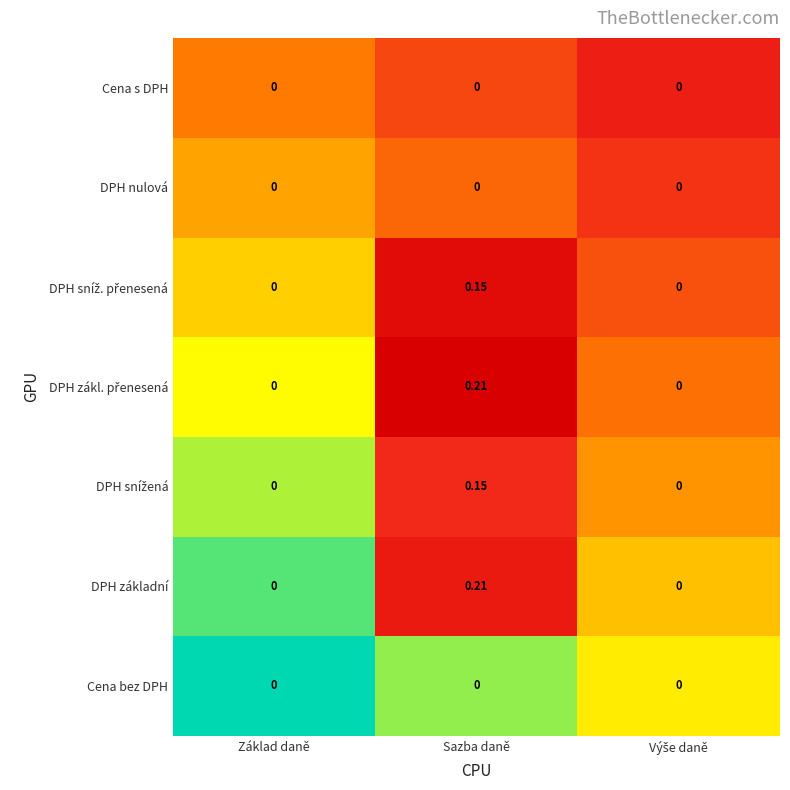

At which category is the sum across all series the highest?

Sazba daně